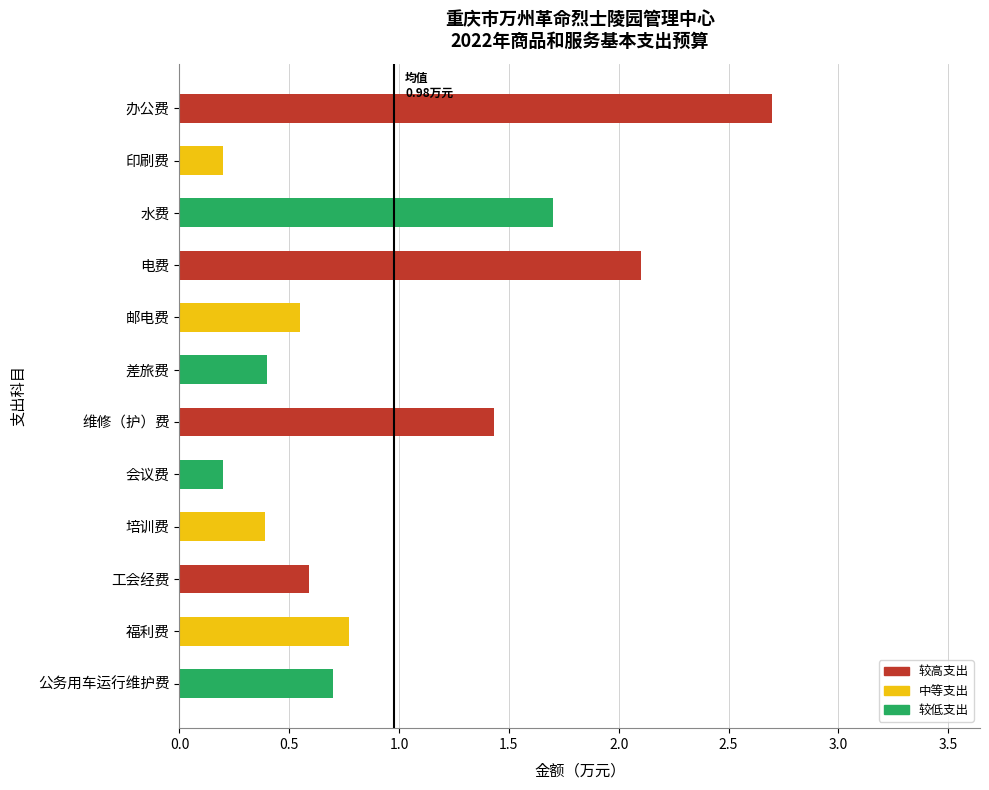

What is the greatest value displayed?

2.7